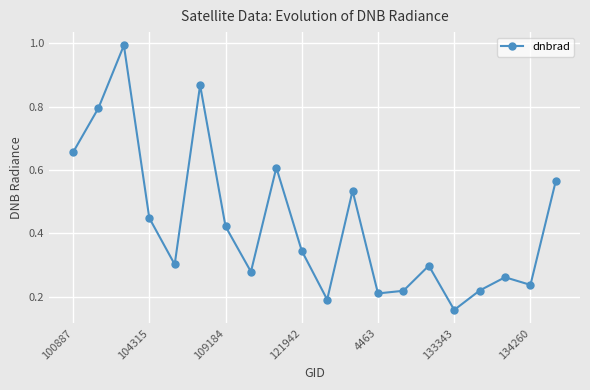

How many interior local valleys (lower than both neighbors) does the data have?

6